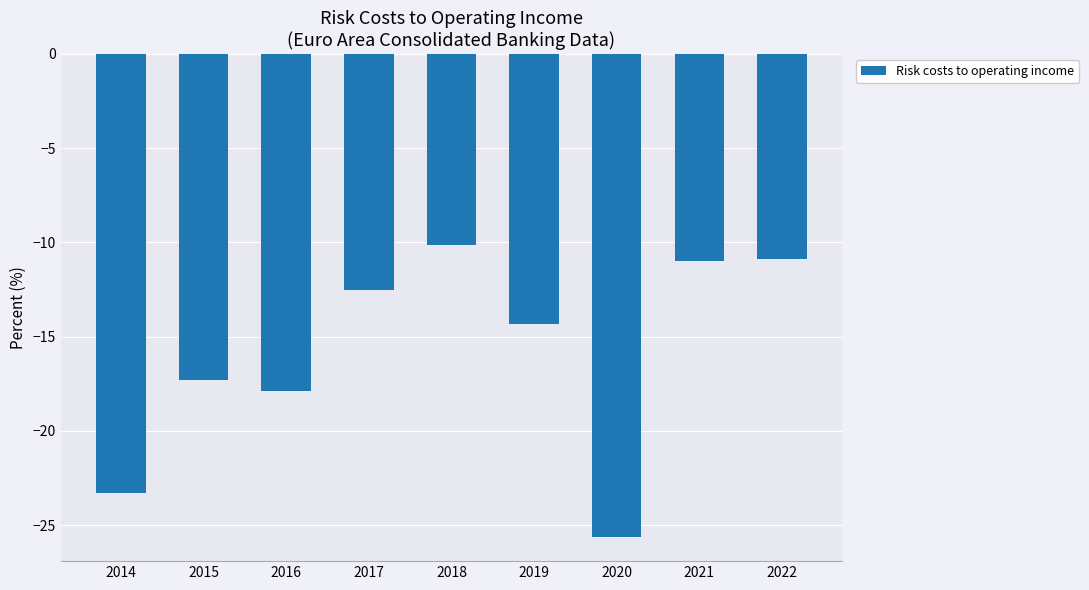

What value does the data have at 2022?

-10.9